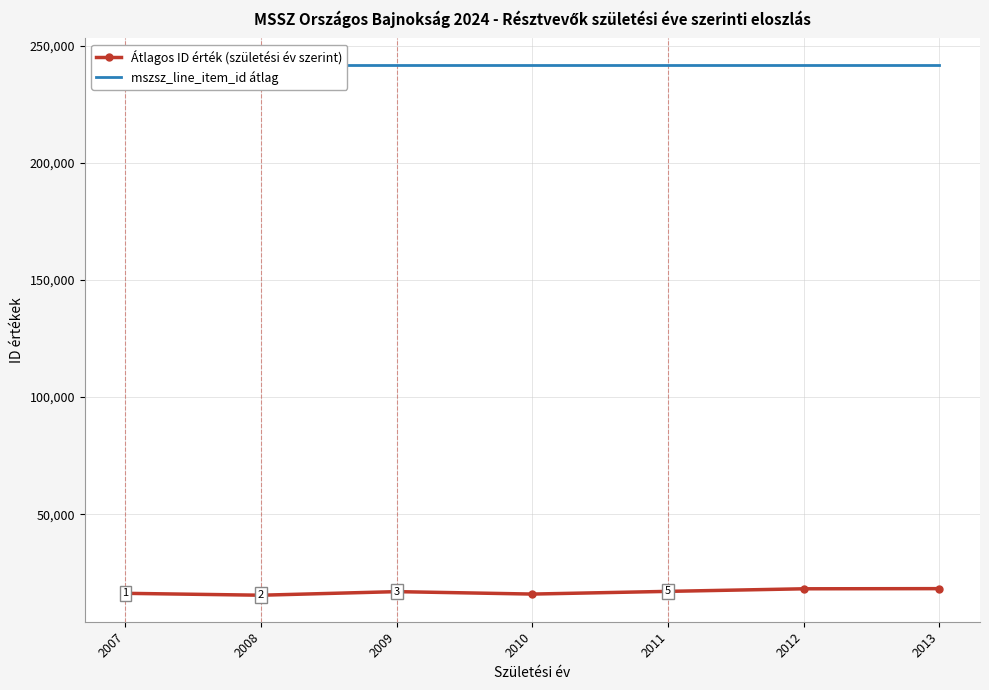

Where is the first local minimum for Átlagos ID érték (születési év szerint)?

2008